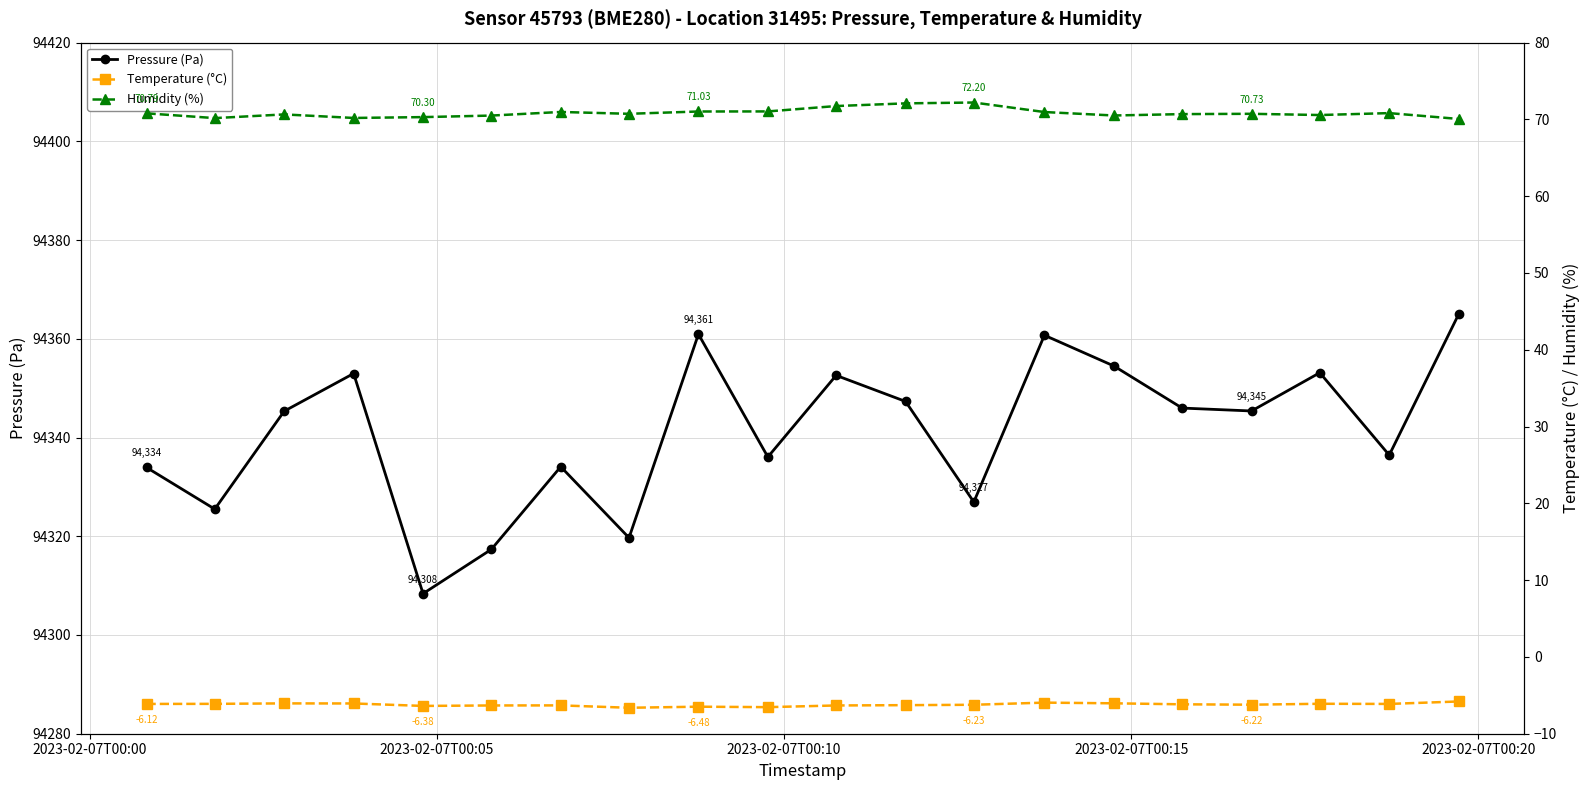

What is the minimum value for Pressure (Pa)?

94308.4